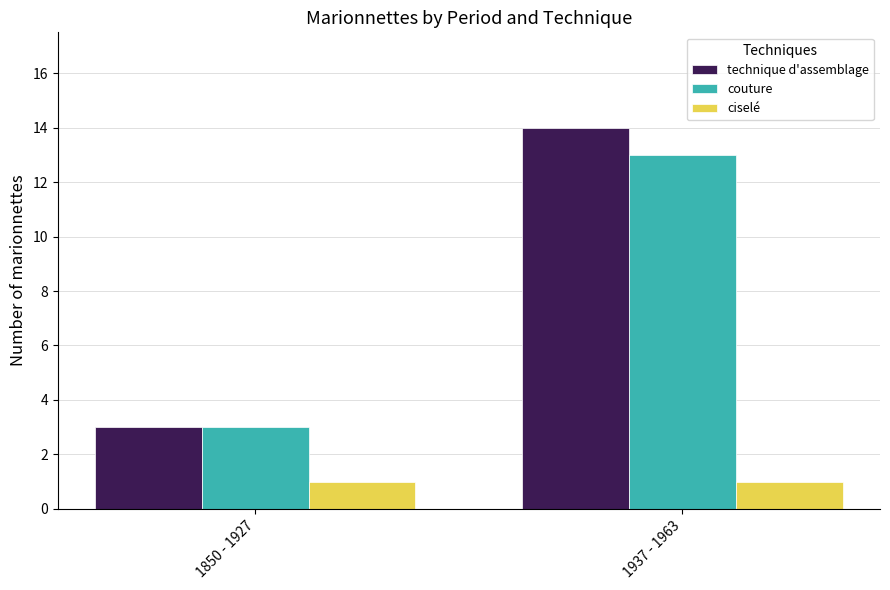

The technique d'assemblage series shows 14 at 1937 - 1963. True or false?

True